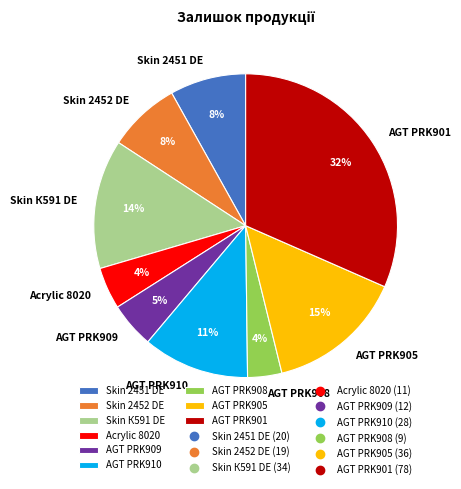

How many segments does this pie chart have?

9